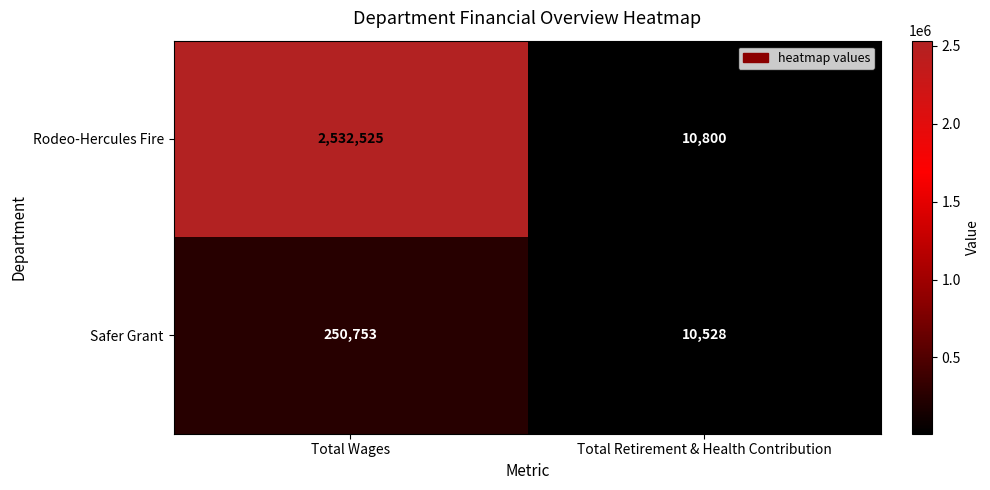

Reading left to right, list all the values displayed in this chart.

Rodeo-Hercules Fire: Total Wages=2532525	Total Retirement & Health Contribution=10800
Safer Grant: Total Wages=250753	Total Retirement & Health Contribution=10528